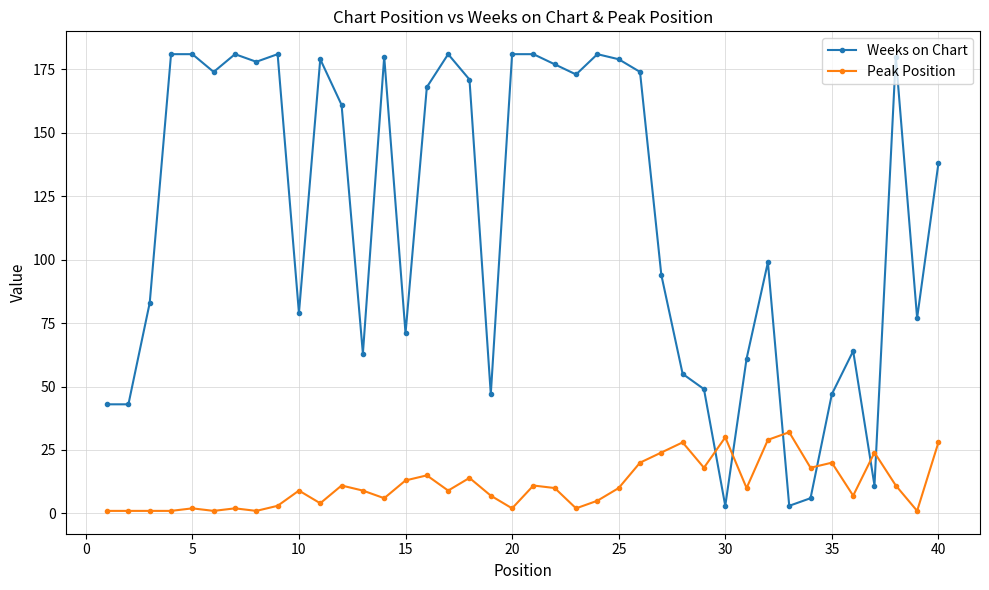

Which series has the largest range (max minus min)?

Weeks on Chart